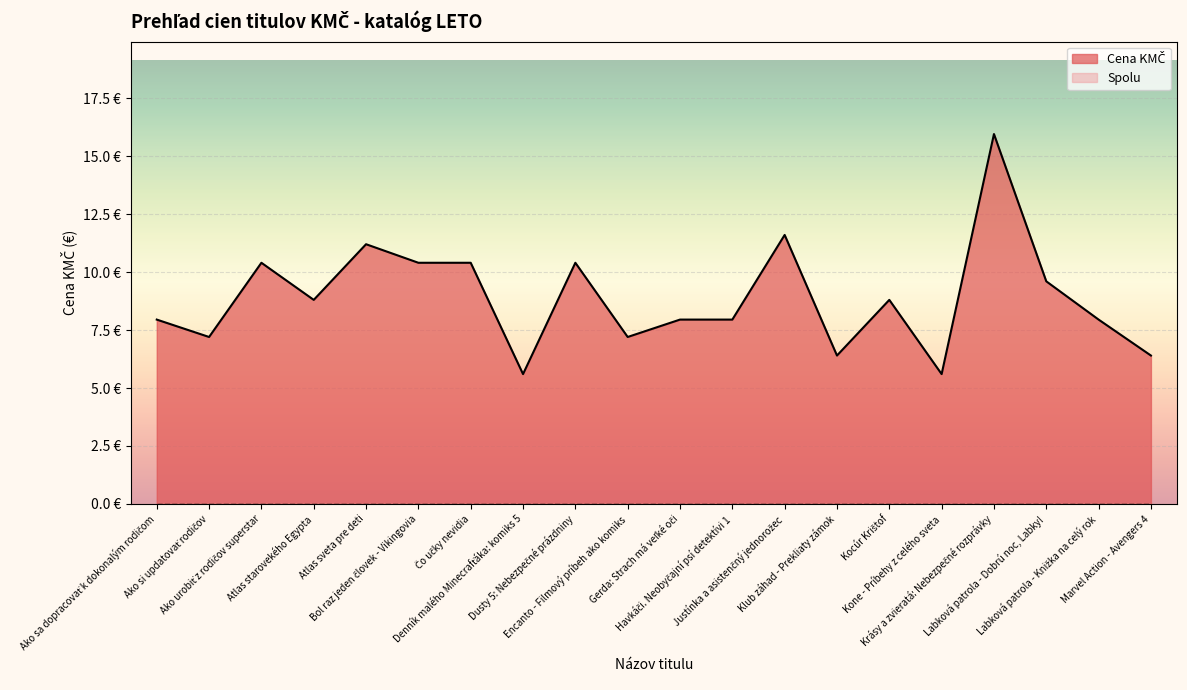

At which label does the data first exceed 8?

Ako urobiť z rodičov superstar